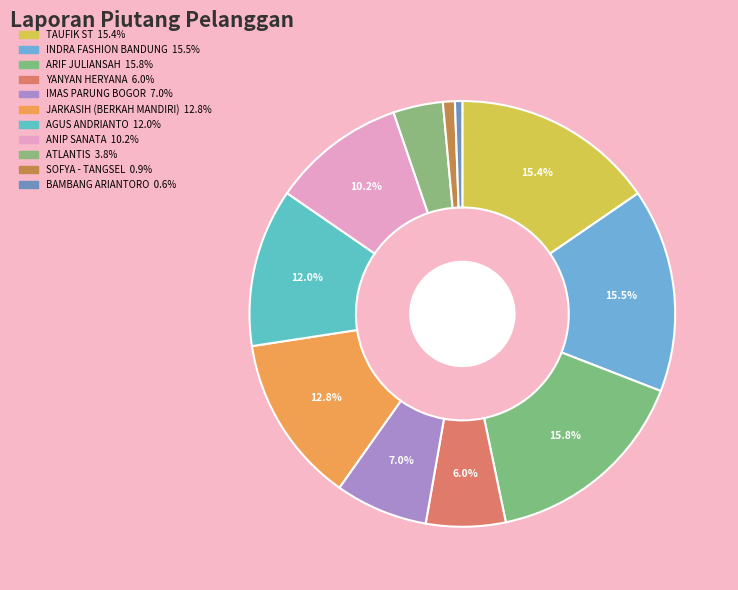

To the nearest percent, what is the difference between the ATLANTIS and ARIF JULIANSAH slice percentages?

12%